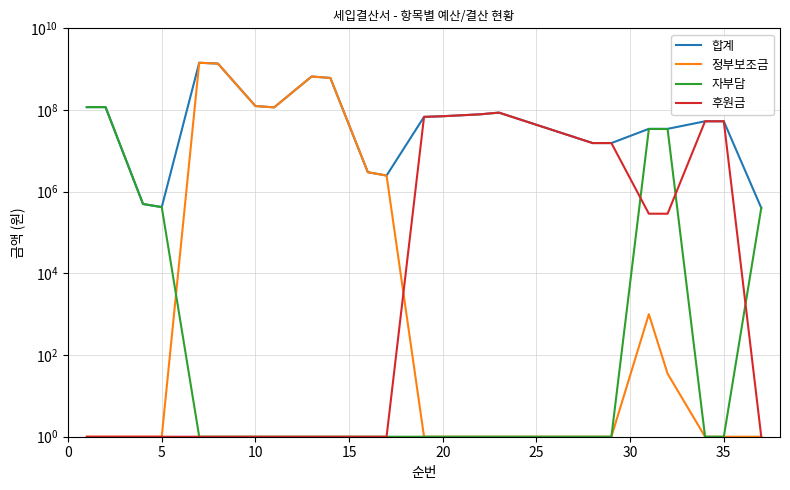

Which category has the lowest value in the 자부담 series?

20